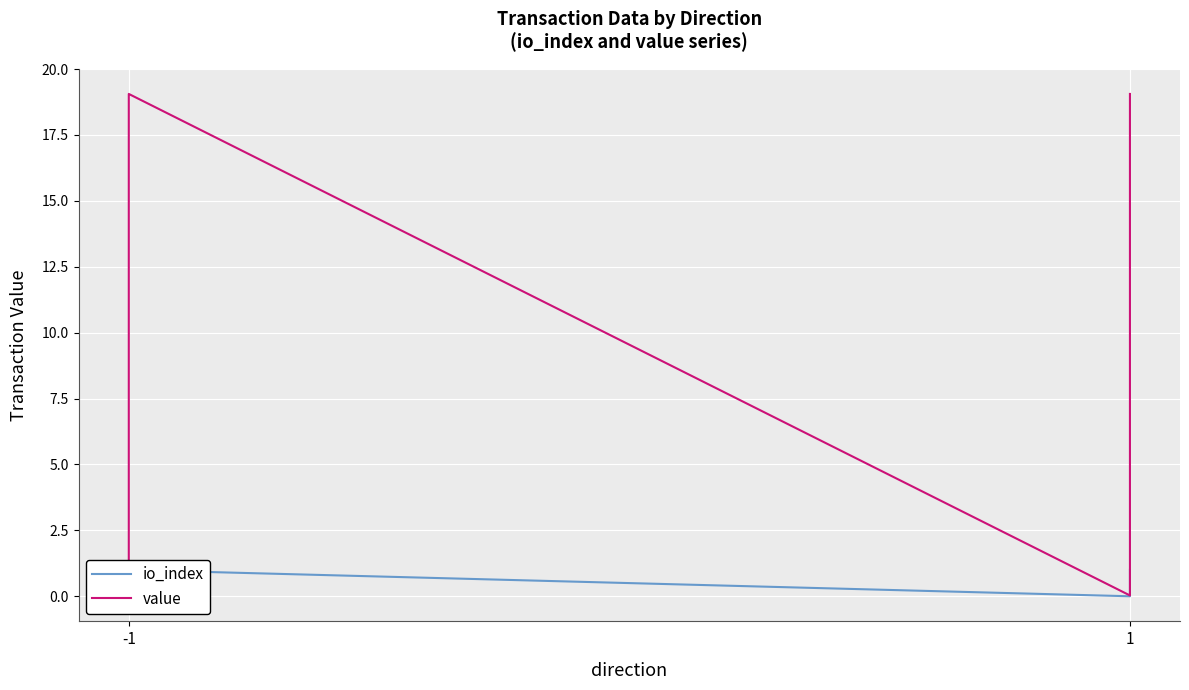

At which category is the sum across all series the highest?

-1